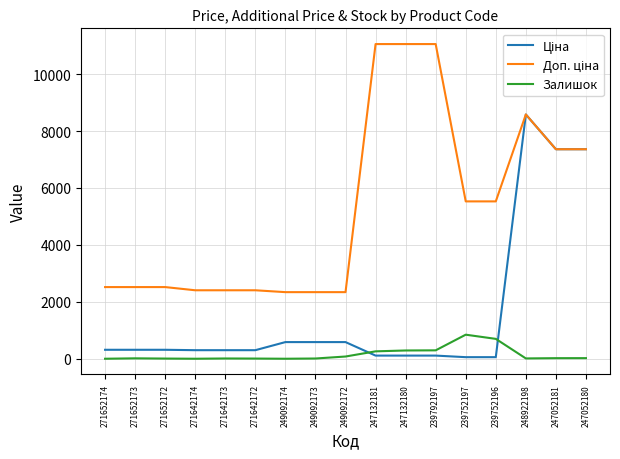

What is the maximum value shown in the chart?

11055.0